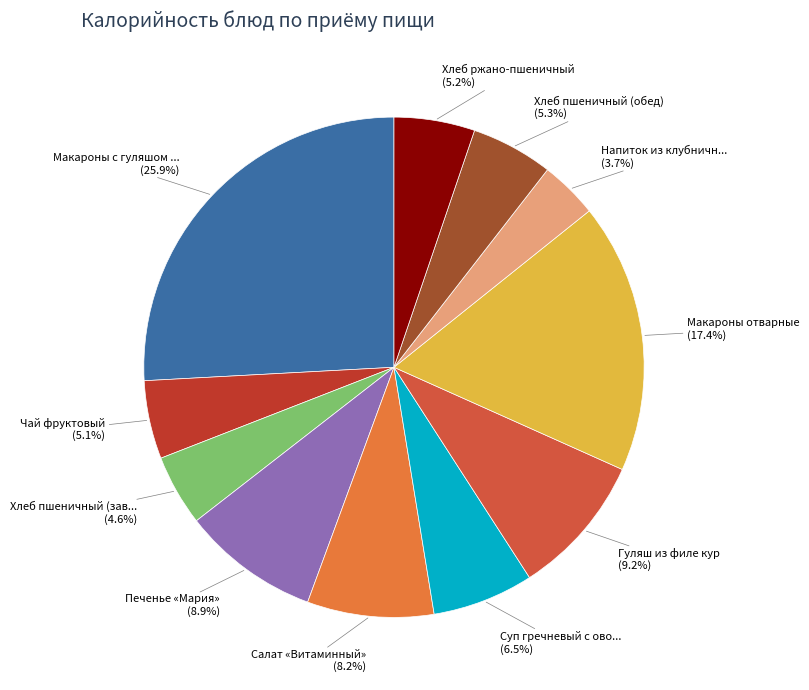

Does any single category account for the majority?

No